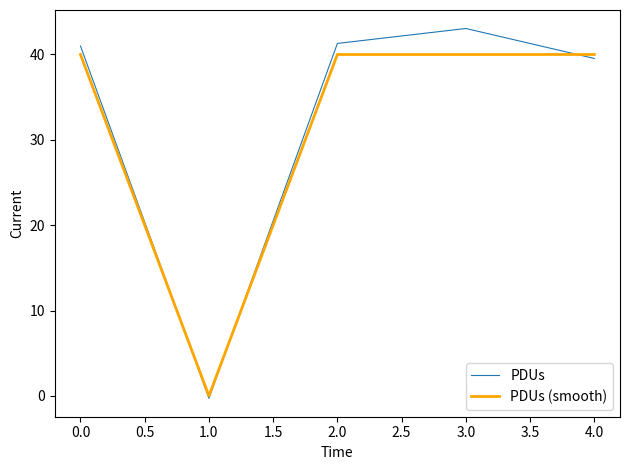

After their last crossing, which series has the higher values: PDUs (smooth) or PDUs?

PDUs (smooth)